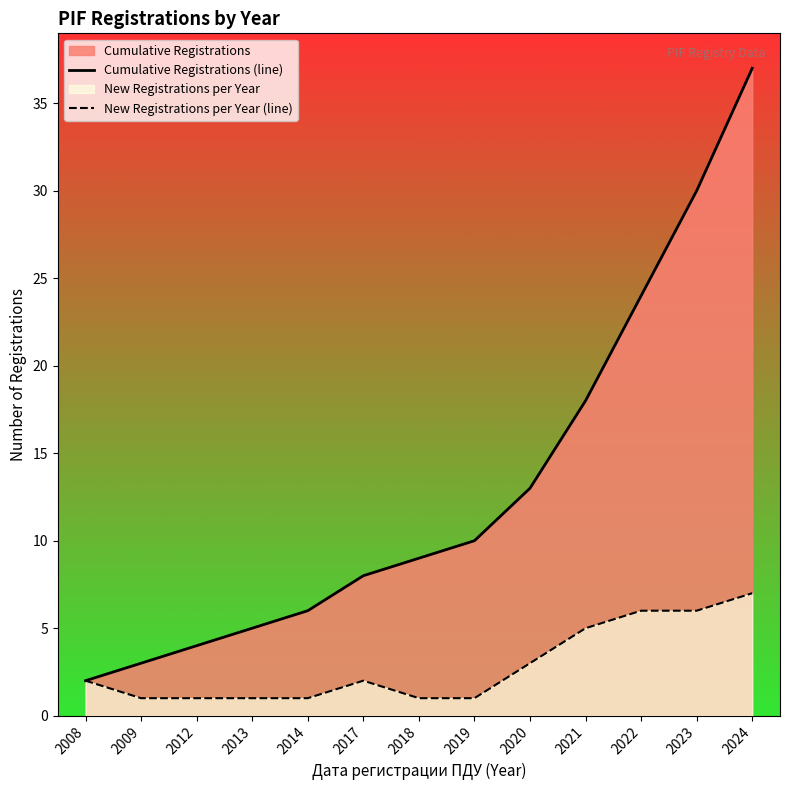

Does the chart display data point markers on the line(s)?

No